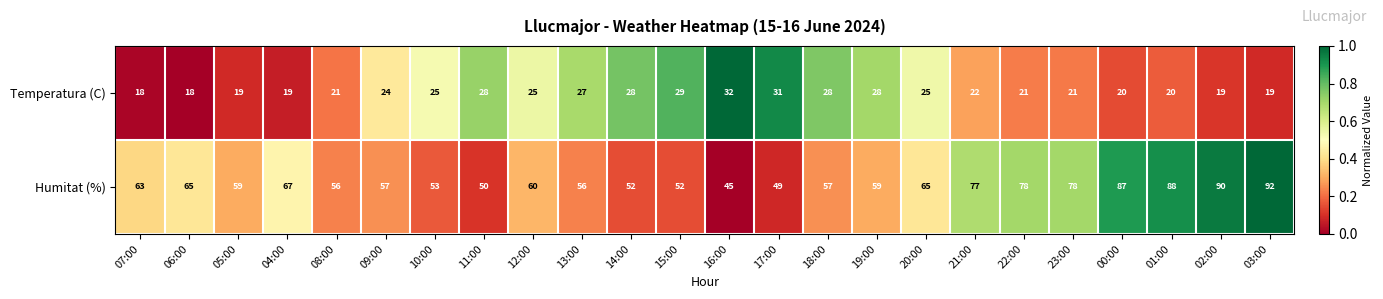

What is the total value across all series at 00:00?

107